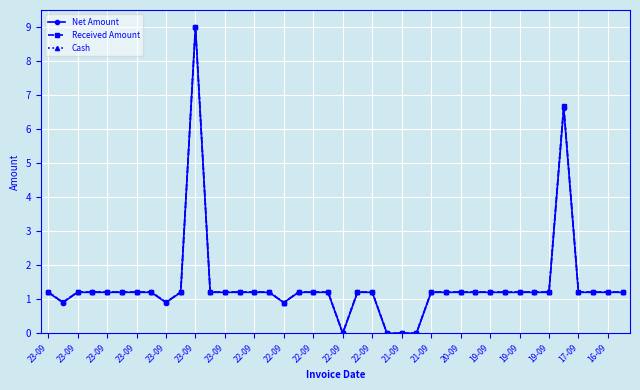

Does the chart have visible grid lines?

Yes